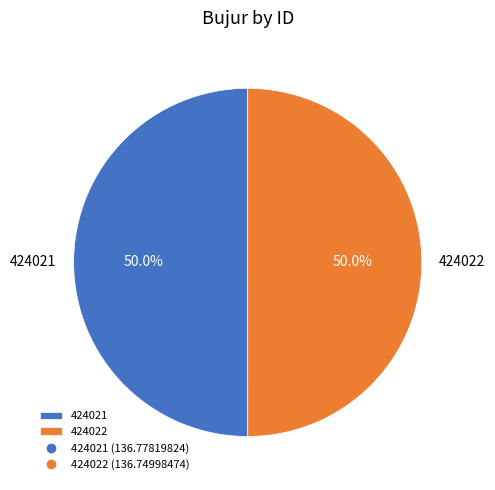

Approximately how many times larger is the value at 424021 compared to 424022?

1.0